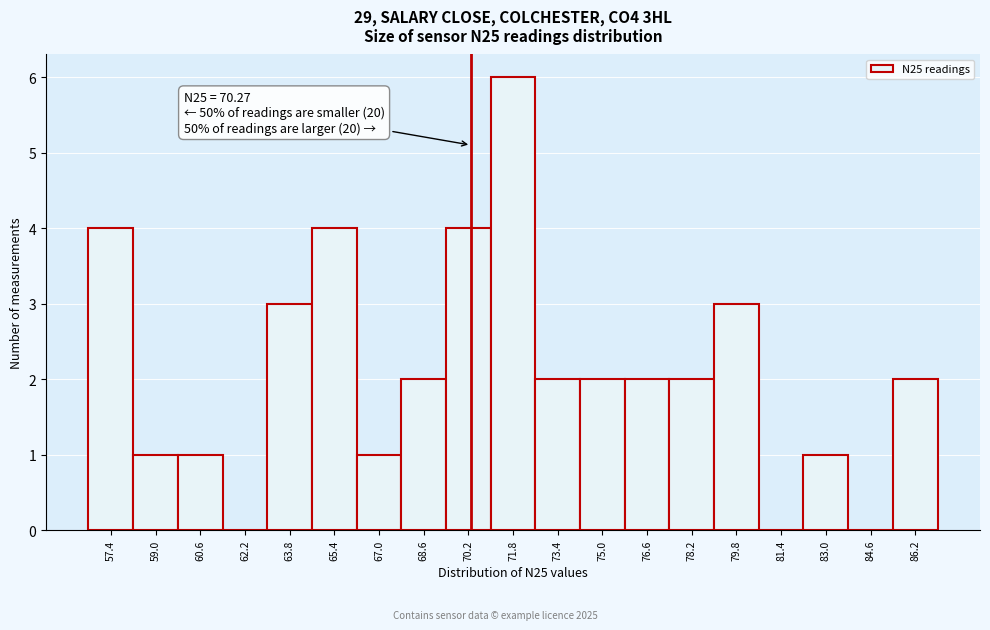

Which range on the x-axis has the tallest bar?

71.0 to 72.6